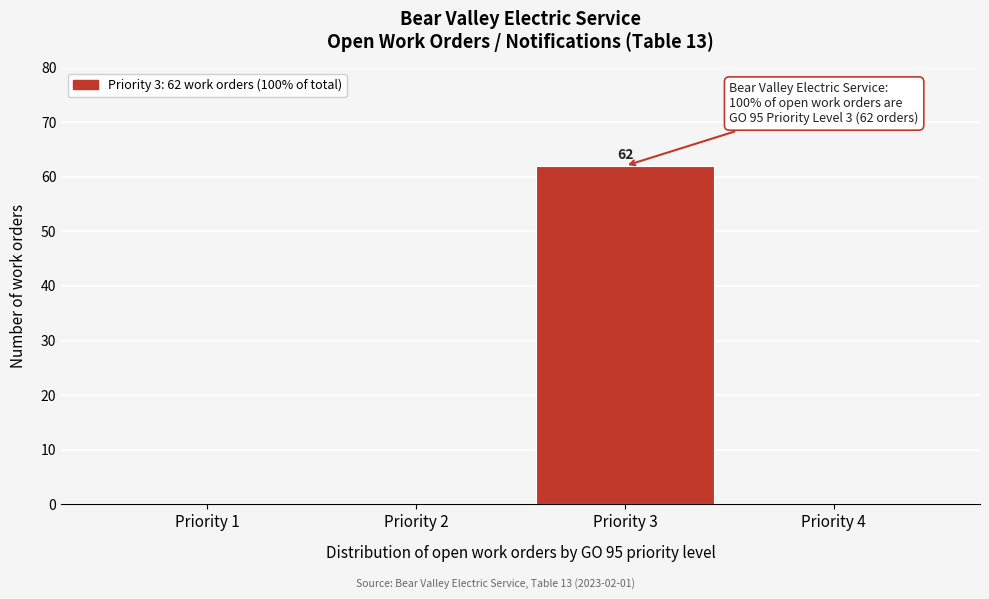

Reading left to right, extract all data points from this chart.

Priority 1=0	Priority 2=0	Priority 3=62	Priority 4=0